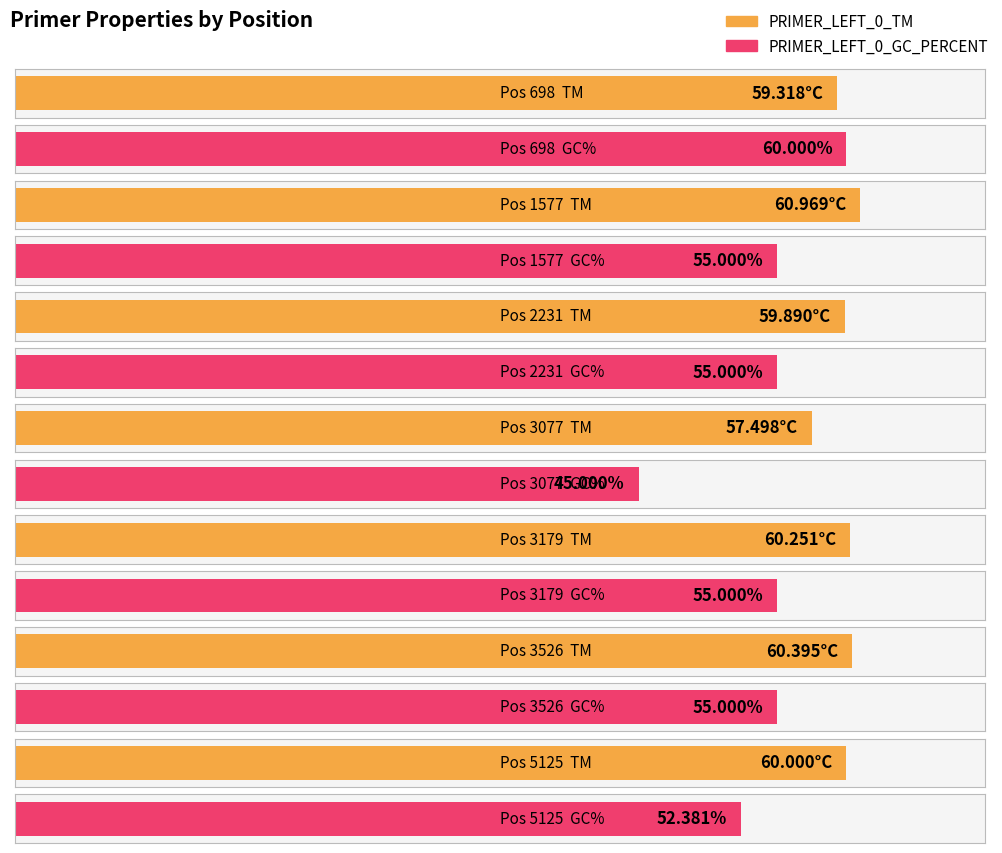

Reading left to right, transcribe all the data shown in this chart.

PRIMER_LEFT_0_TM: 59.3	61.0	59.9	57.5	60.3	60.4	60.0
PRIMER_LEFT_0_GC_PERCENT: 60.0	55.0	55.0	45.0	55.0	55.0	52.4